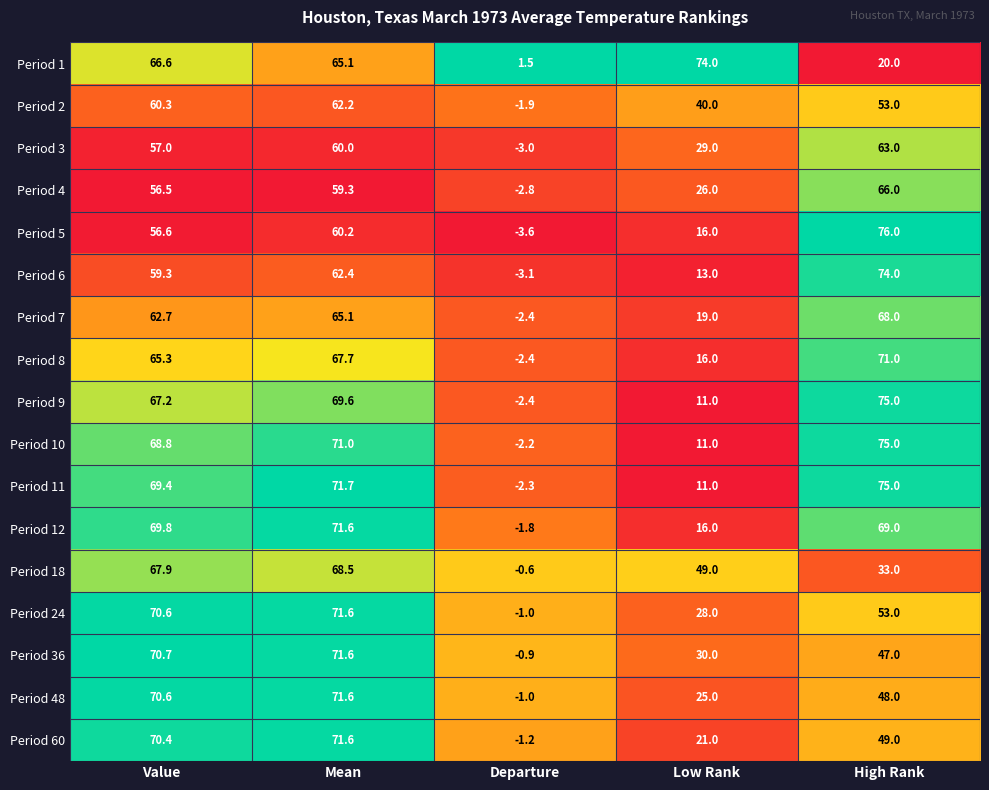

At which category does the chart reach its peak across all series?

High Rank